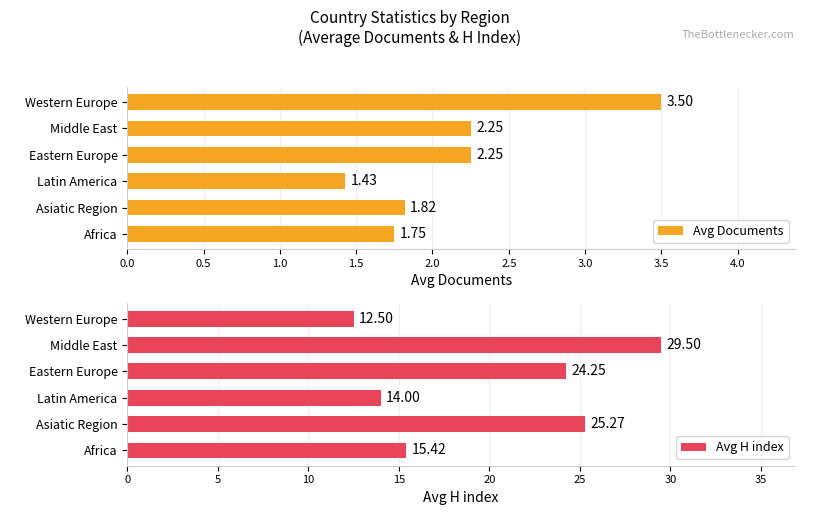

Reading left to right, extract all data points from this chart.

Avg Documents: 1.8	1.8	1.4	2.2	2.2	3.5
Avg H index: 15.4	25.3	14.0	24.2	29.5	12.5